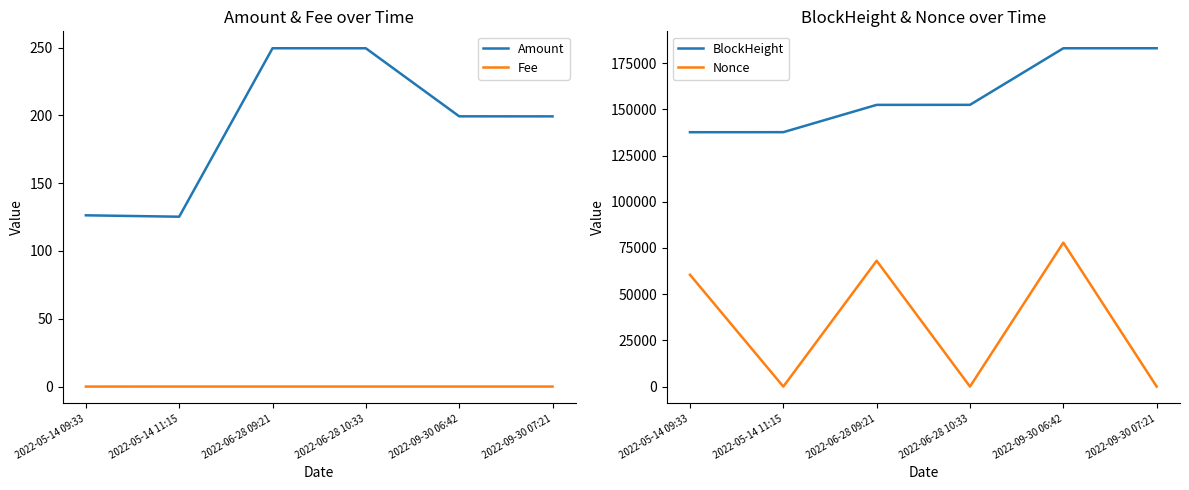

Reading right to left, transcribe all the data shown in this chart.

Amount: 199.3	199.3	249.5	249.5	125.3	126.3
Fee: 0.0	0.0	0.0	0.0	0.0	0.0
BlockHeight: 183089.0	183079.0	152468.0	152453.0	137675.0	137648.0
Nonce: 2.0	77883.0	1.0	68093.0	0.0	60521.0